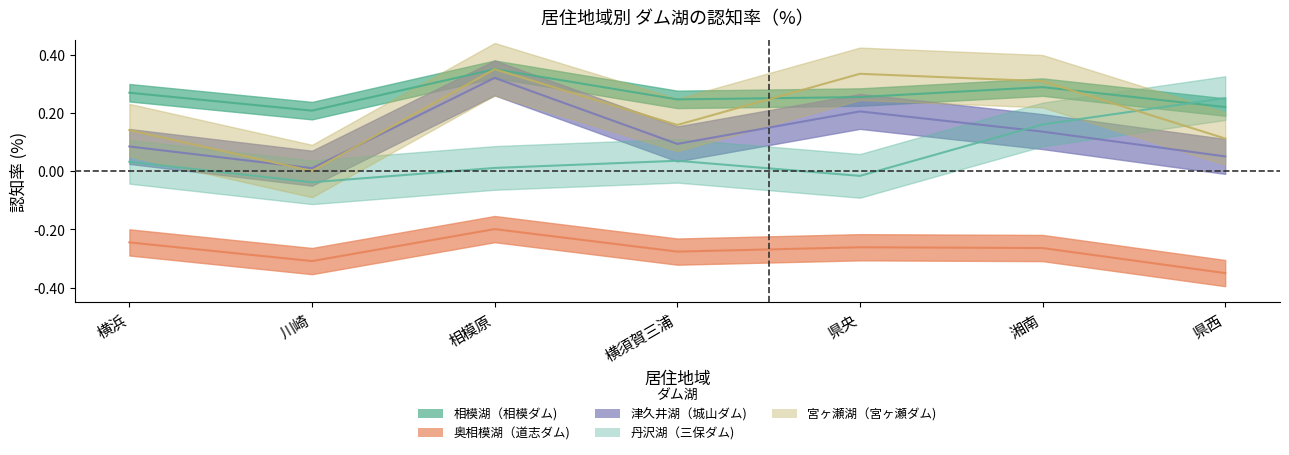

Where is the first local maximum for 奥相模湖（道志ダム)?

相模原